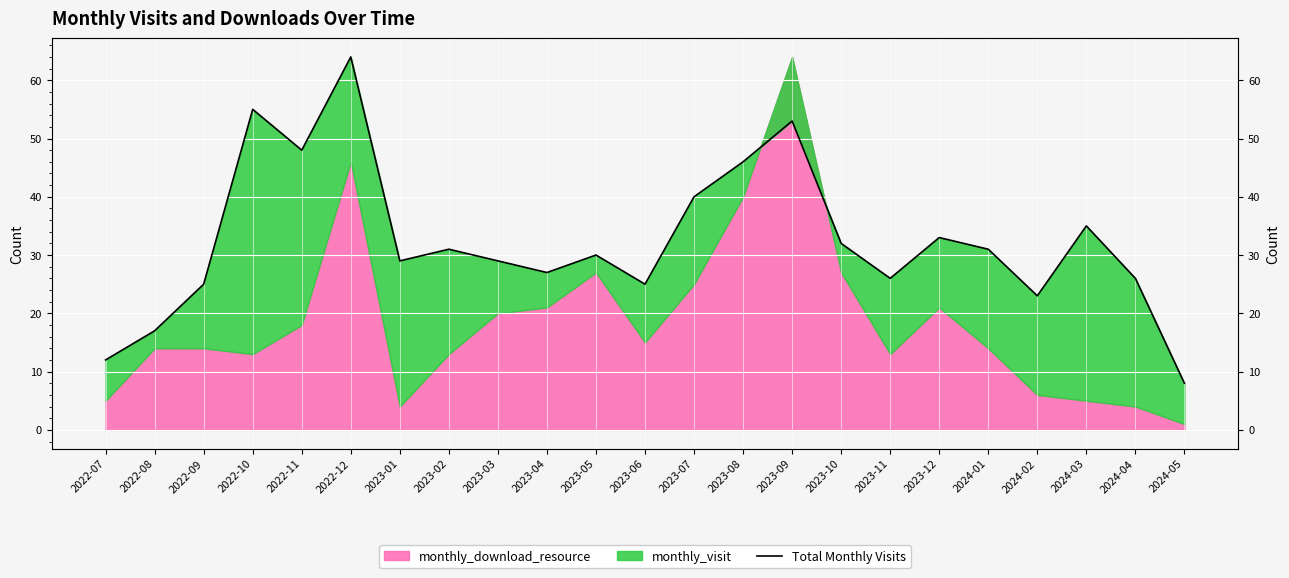

Rank the categories by value from highest to lowest.

2022-12, 2022-10, 2023-09, 2022-11, 2023-08, 2023-07, 2024-03, 2023-12, 2023-10, 2023-02, 2024-01, 2023-05, 2023-01, 2023-03, 2023-04, 2023-11, 2024-04, 2022-09, 2023-06, 2024-02, 2022-08, 2022-07, 2024-05